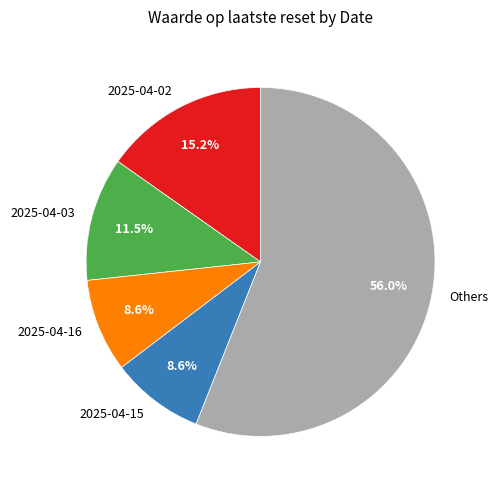

The 2025-04-16 slice represents 24% of the pie. True or false?

False